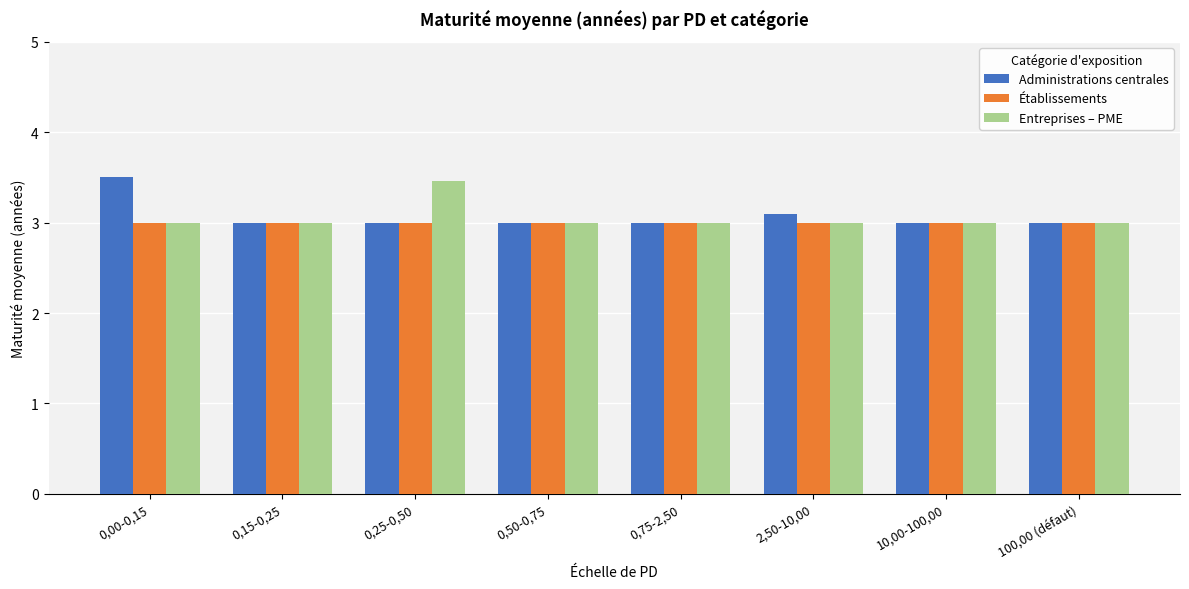

What are all the series names shown in the legend?

Administrations centrales, Établissements, Entreprises – PME